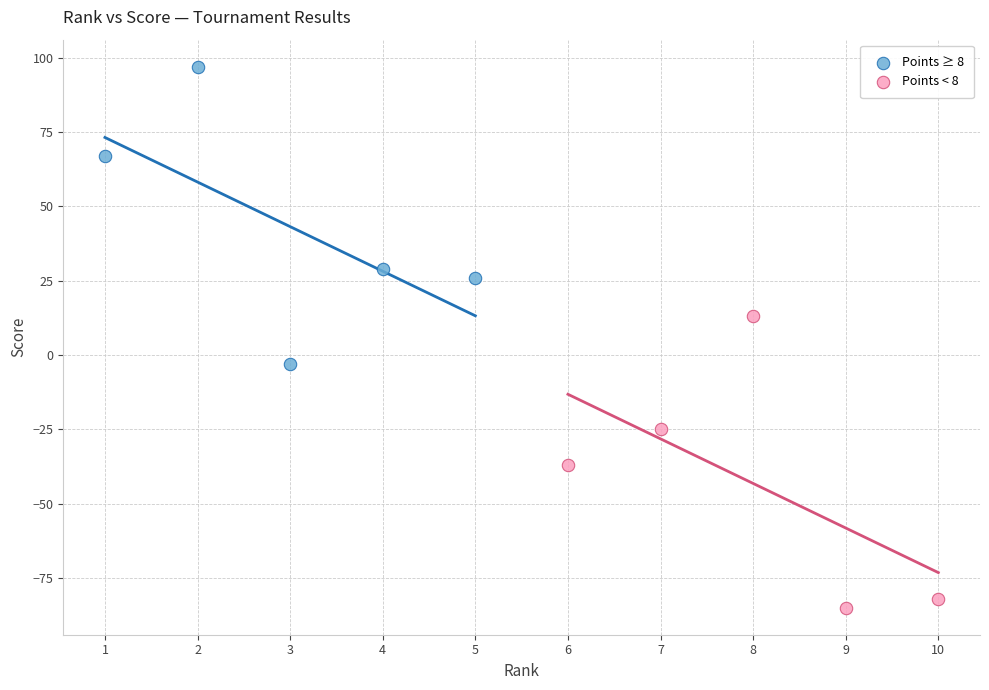

Which series reaches the minimum Y coordinate?

Points < 8